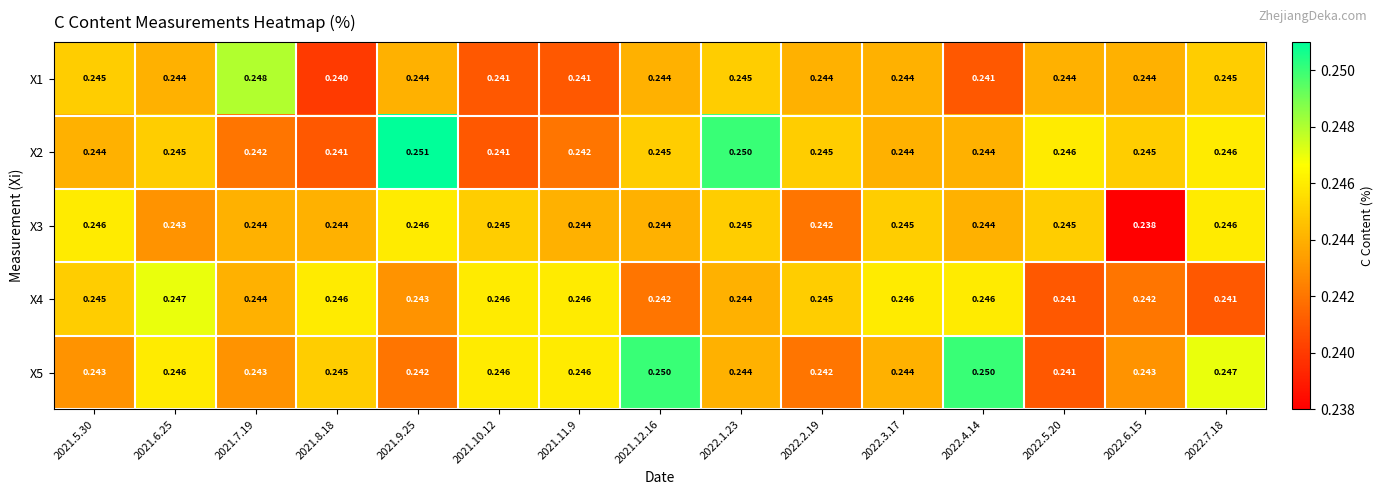

Is the value of X4 at 2021.8.18 greater than the value of X1 at 2022.5.20?

Yes